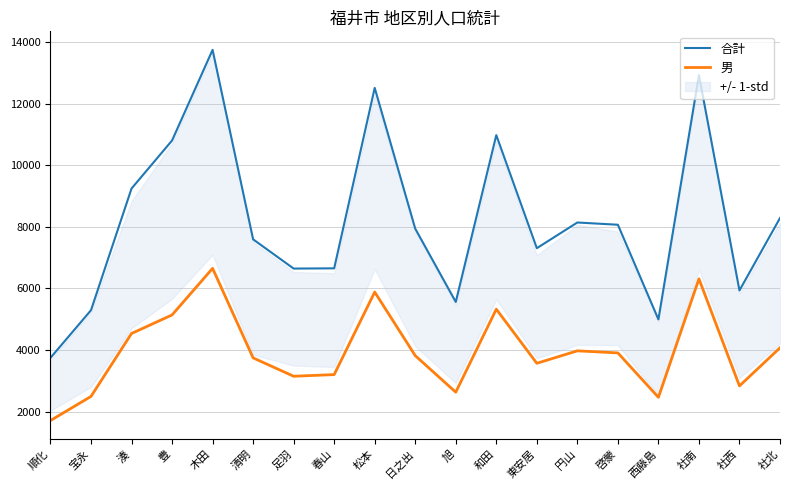

What is the label of the 5th point from the right?

啓蒙